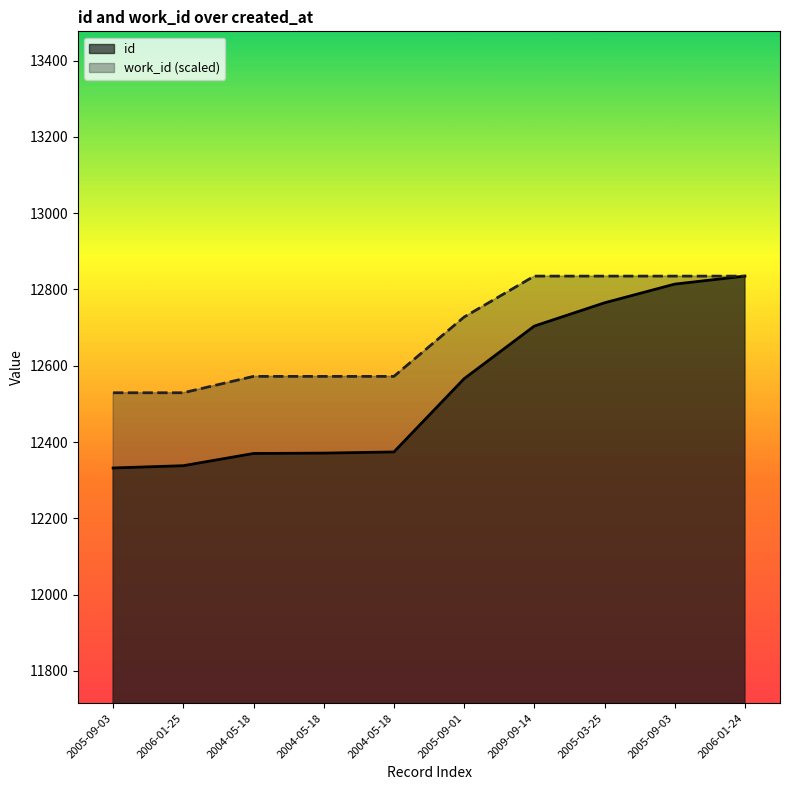

Reading right to left, what are all the values shown in this chart?

id: 12835.0	12814.0	12765.0	12704.0	12566.0	12374.0	12371.0	12370.0	12338.0	12332.0
work_id: 12835.0	12835.0	12835.0	12835.0	12727.7	12572.1	12572.1	12572.1	12529.2	12529.2